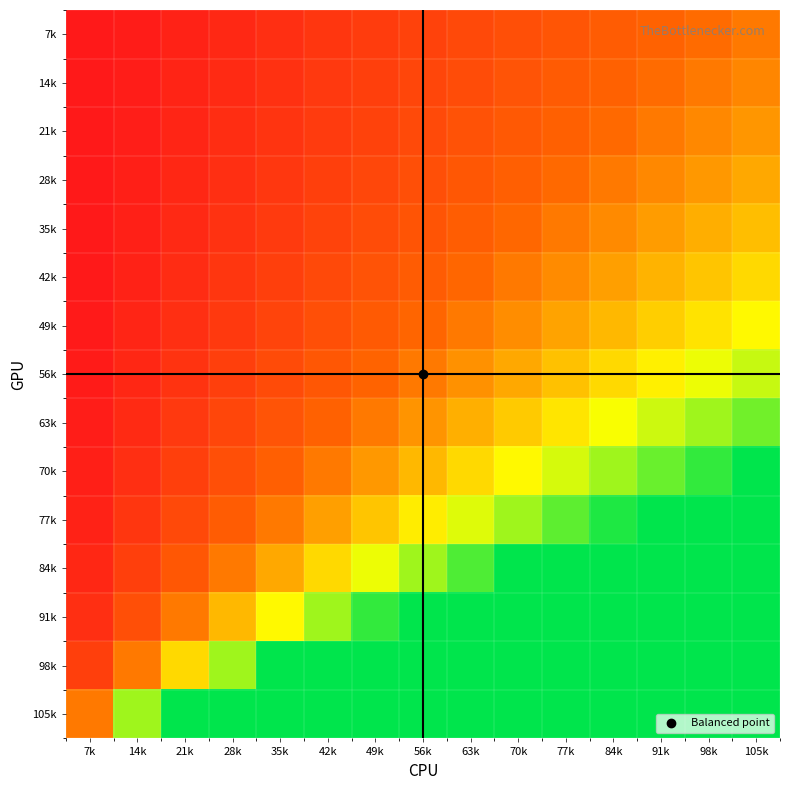

Reading left to right, transcribe all the data shown in this chart.

7k: 7k=0.1	14k=0.1	21k=0.2	28k=0.3	35k=0.3	42k=0.4	49k=0.5	56k=0.5	63k=0.6	70k=0.7	77k=0.7	84k=0.8	91k=0.9	98k=0.9	105k=1.0
14k: 7k=0.1	14k=0.1	21k=0.2	28k=0.3	35k=0.4	42k=0.4	49k=0.5	56k=0.6	63k=0.6	70k=0.7	77k=0.8	84k=0.9	91k=0.9	98k=1.0	105k=1.1
21k: 7k=0.1	14k=0.2	21k=0.2	28k=0.3	35k=0.4	42k=0.5	49k=0.5	56k=0.6	63k=0.7	70k=0.8	77k=0.8	84k=0.9	91k=1.0	98k=1.1	105k=1.2
28k: 7k=0.1	14k=0.2	21k=0.2	28k=0.3	35k=0.4	42k=0.5	49k=0.6	56k=0.7	63k=0.8	70k=0.8	77k=0.9	84k=1.0	91k=1.1	98k=1.2	105k=1.2
35k: 7k=0.1	14k=0.2	21k=0.3	28k=0.4	35k=0.5	42k=0.5	49k=0.6	56k=0.7	63k=0.8	70k=0.9	77k=1.0	84k=1.1	91k=1.2	98k=1.3	105k=1.4
42k: 7k=0.1	14k=0.2	21k=0.3	28k=0.4	35k=0.5	42k=0.6	49k=0.7	56k=0.8	63k=0.9	70k=1.0	77k=1.1	84k=1.2	91k=1.3	98k=1.4	105k=1.5
49k: 7k=0.1	14k=0.2	21k=0.3	28k=0.4	35k=0.6	42k=0.7	49k=0.8	56k=0.9	63k=1.0	70k=1.1	77k=1.2	84k=1.3	91k=1.4	98k=1.6	105k=1.7
56k: 7k=0.1	14k=0.2	21k=0.4	28k=0.5	35k=0.6	42k=0.8	49k=0.9	56k=1.0	63k=1.1	70k=1.2	77k=1.4	84k=1.5	91k=1.6	98k=1.8	105k=1.9
63k: 7k=0.1	14k=0.3	21k=0.4	28k=0.6	35k=0.7	42k=0.9	49k=1.0	56k=1.1	63k=1.3	70k=1.4	77k=1.6	84k=1.7	91k=1.9	98k=2.0	105k=2.1
70k: 7k=0.2	14k=0.3	21k=0.5	28k=0.7	35k=0.8	42k=1.0	49k=1.2	56k=1.3	63k=1.5	70k=1.7	77k=1.8	84k=2.0	91k=2.2	98k=2.3	105k=2.5
77k: 7k=0.2	14k=0.4	21k=0.6	28k=0.8	35k=1.0	42k=1.2	49k=1.4	56k=1.6	63k=1.8	70k=2.0	77k=2.2	84k=2.4	91k=2.6	98k=2.8	105k=3.0
84k: 7k=0.2	14k=0.5	21k=0.8	28k=1.0	35k=1.2	42k=1.5	49k=1.8	56k=2.0	63k=2.2	70k=2.5	77k=2.8	84k=3.0	91k=3.2	98k=3.5	105k=3.8
91k: 7k=0.3	14k=0.7	21k=1.0	28k=1.3	35k=1.7	42k=2.0	49k=2.3	56k=2.7	63k=3.0	70k=3.3	77k=3.7	84k=4.0	91k=4.3	98k=4.7	105k=5.0
98k: 7k=0.5	14k=1.0	21k=1.5	28k=2.0	35k=2.5	42k=3.0	49k=3.5	56k=4.0	63k=4.5	70k=5.0	77k=5.5	84k=6.0	91k=6.5	98k=7.0	105k=7.5
105k: 7k=1.0	14k=2.0	21k=3.0	28k=4.0	35k=5.0	42k=6.0	49k=7.0	56k=8.0	63k=9.0	70k=10.0	77k=11.0	84k=12.0	91k=13.0	98k=14.0	105k=15.0